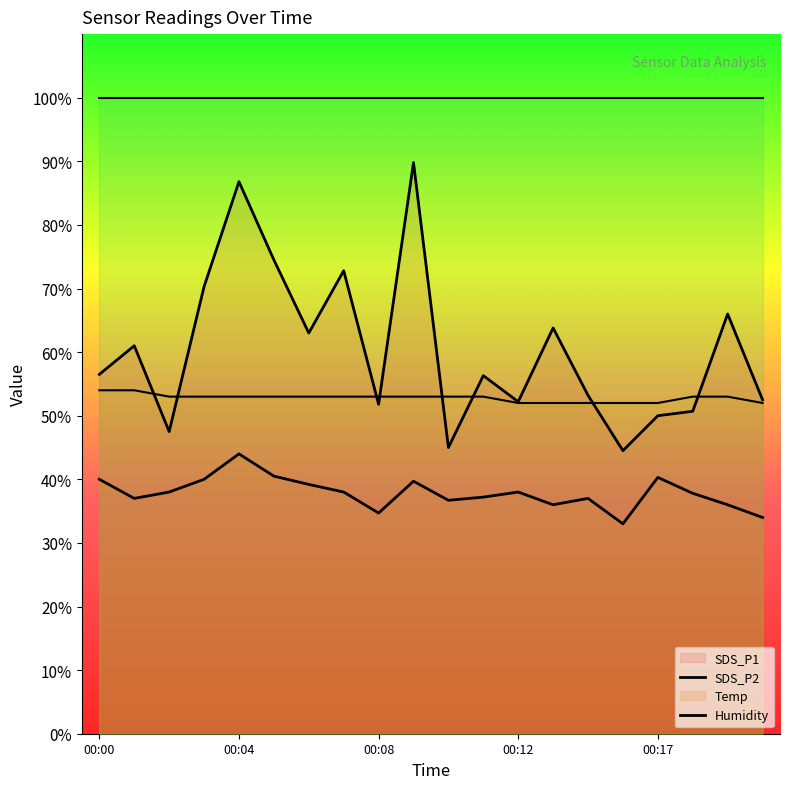

Read the Temp value at 00:08.

53.0